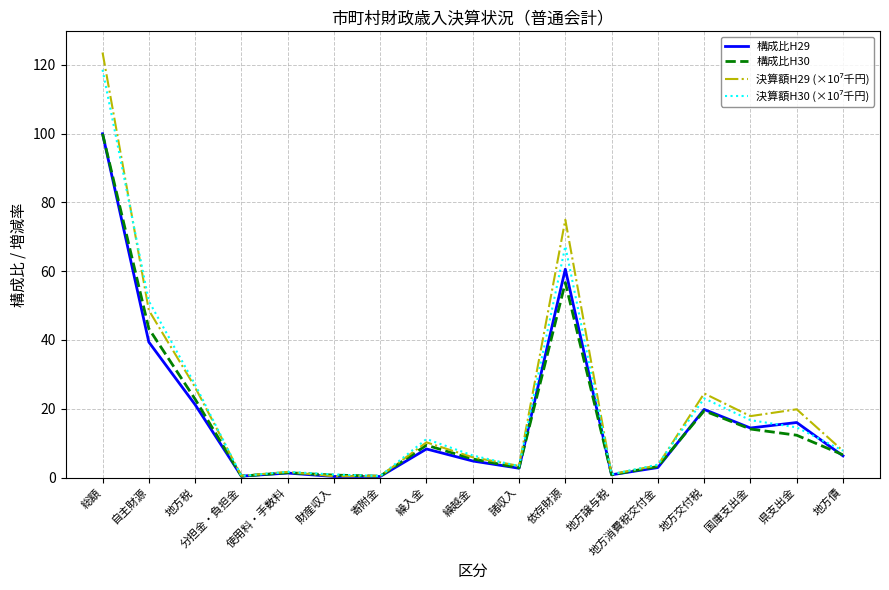

What is the greatest value displayed?

123.6